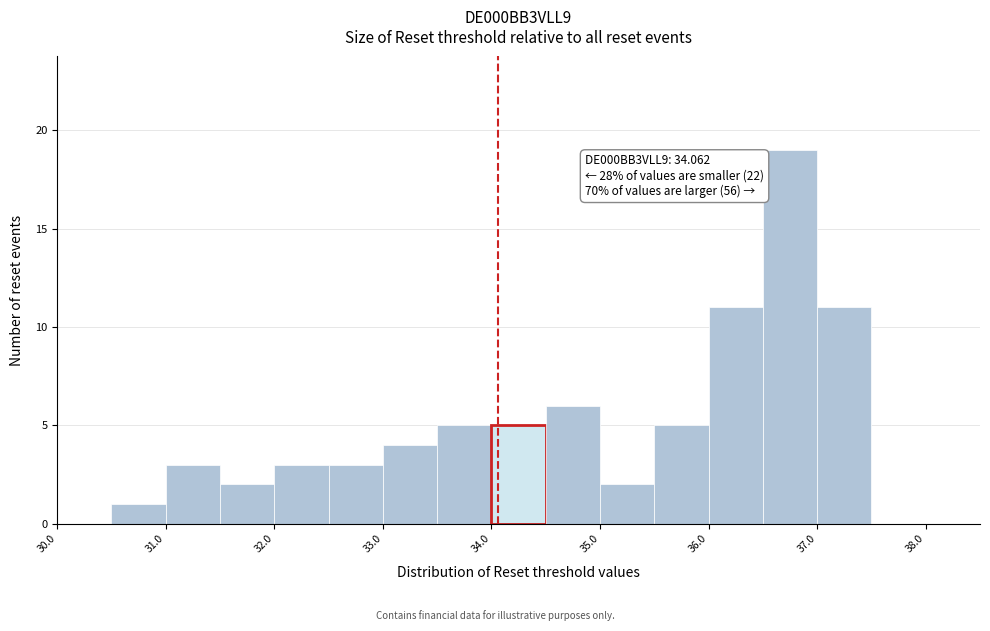

Which range on the x-axis has the tallest bar?

36.5 to 37.0